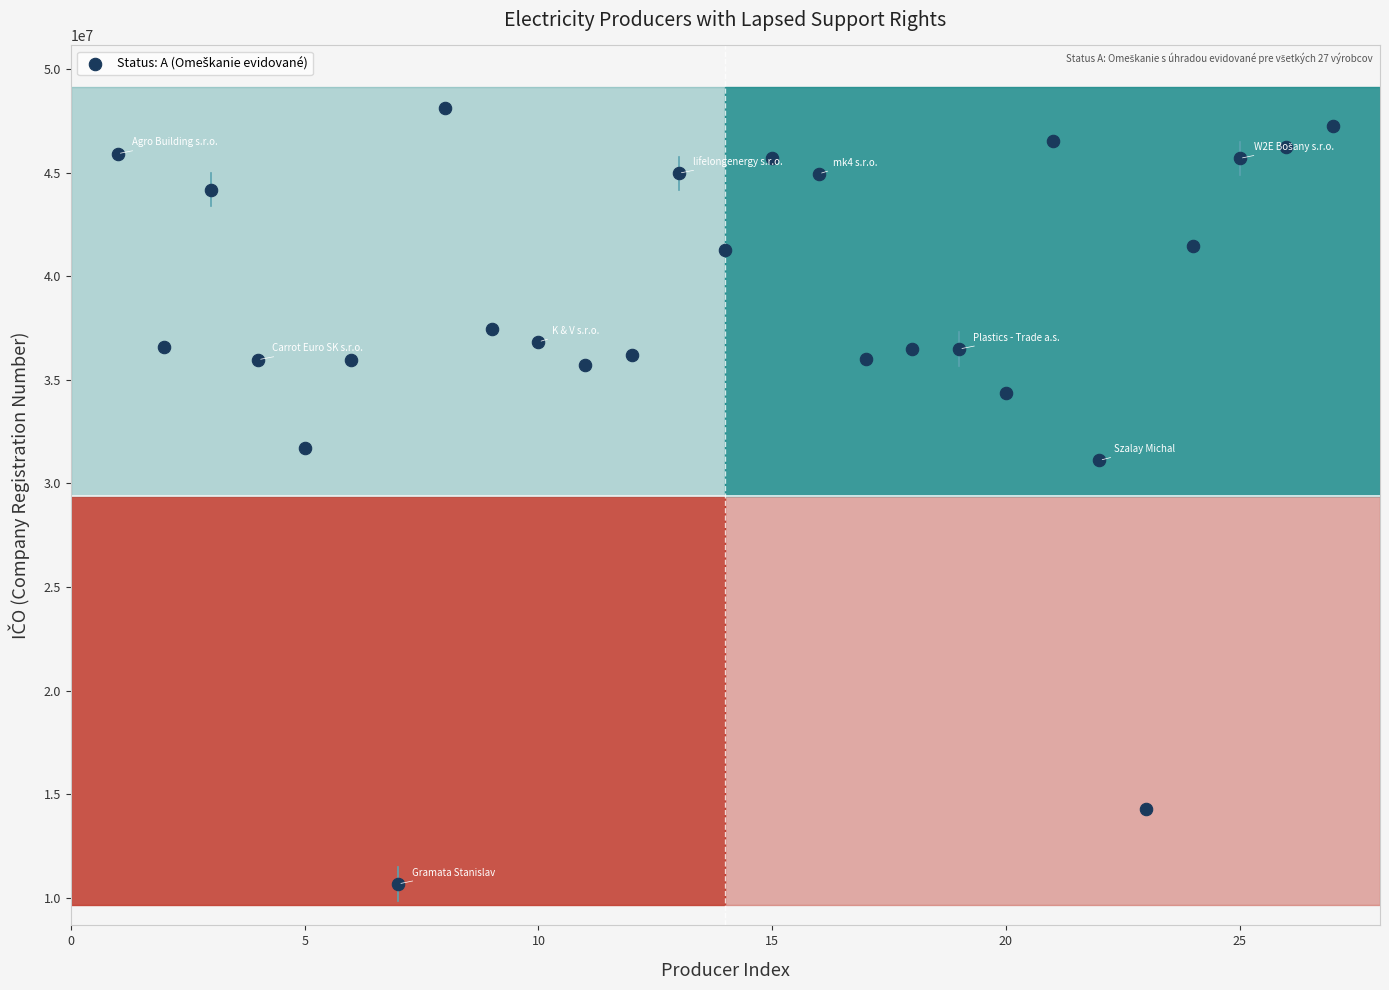

What is the range of Y values (max minus min)?

37459454